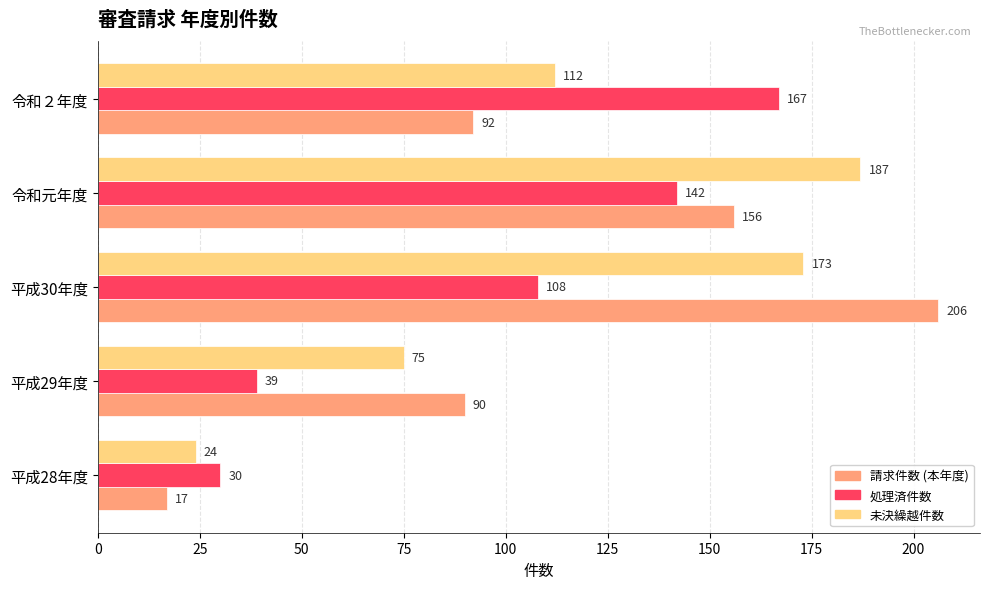

Which series has the widest spread of values?

請求件数 (本年度)